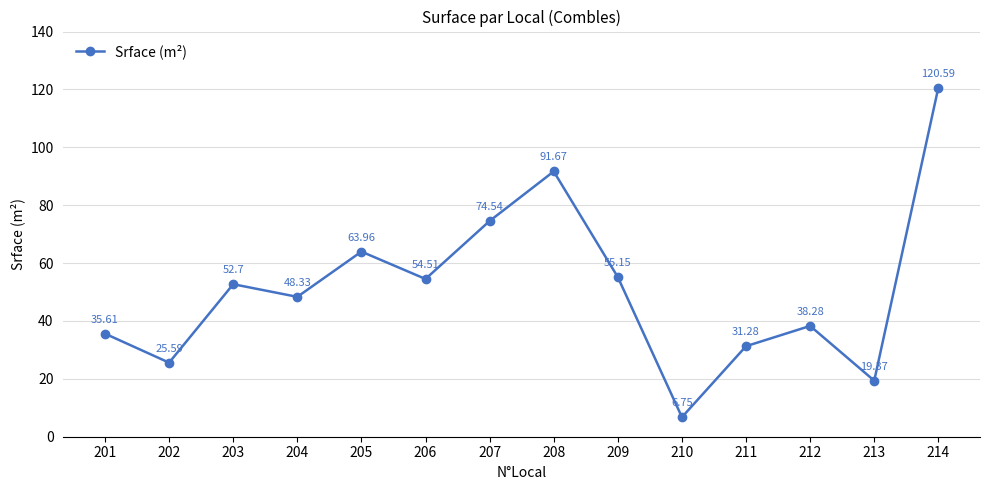

Which category has the highest value across all series?

214